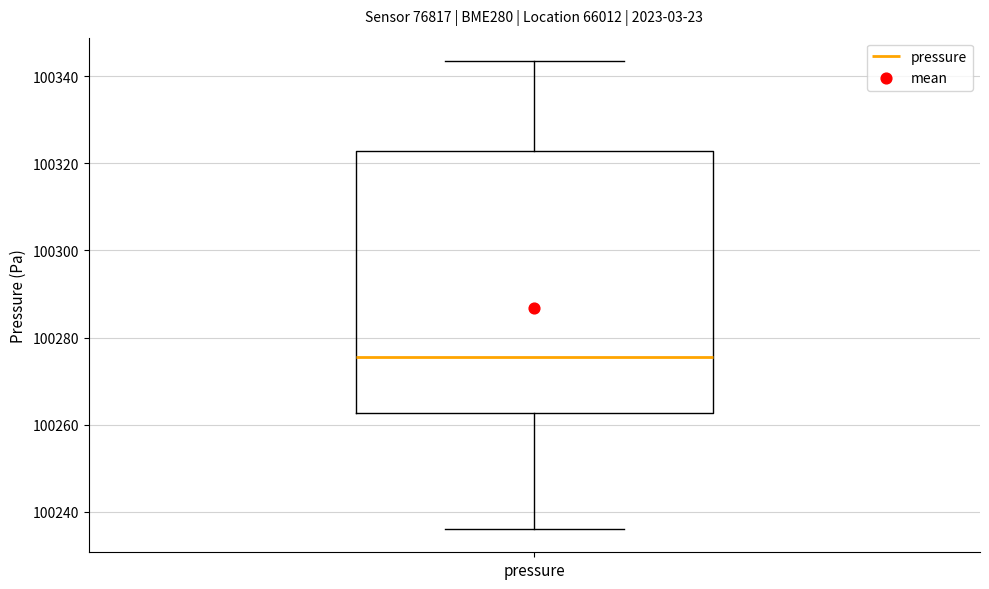

Transcribe this box plot: give where the median line is, the range the box spans, and where the two whiskers end, as read against the y-axis. The values are not printed on the chart, so give them approximately, as read against the axis.

median 100276, box 100262 to 100322, whiskers 100236 to 100344